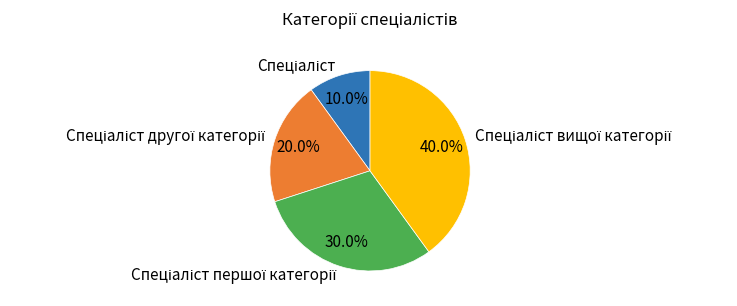

Is there any slice that represents more than half of the pie?

No